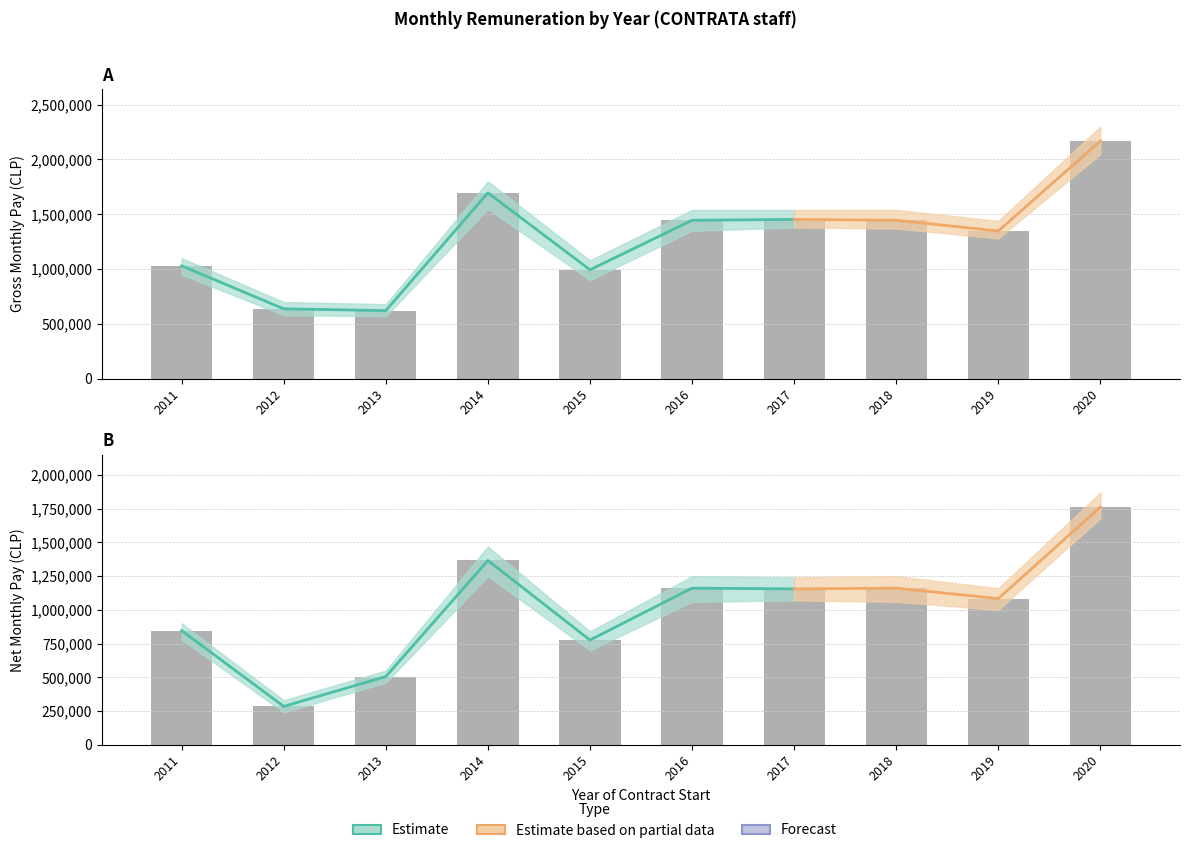

What is the maximum value shown in the chart?

2168895